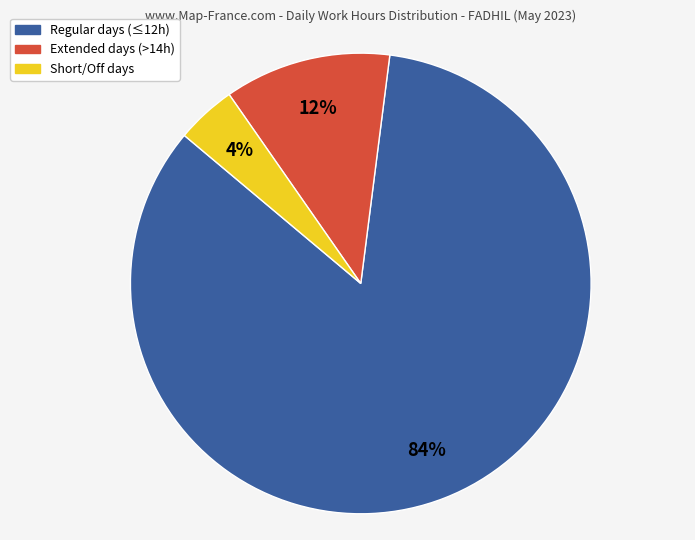

Count the number of slices in the pie.

3